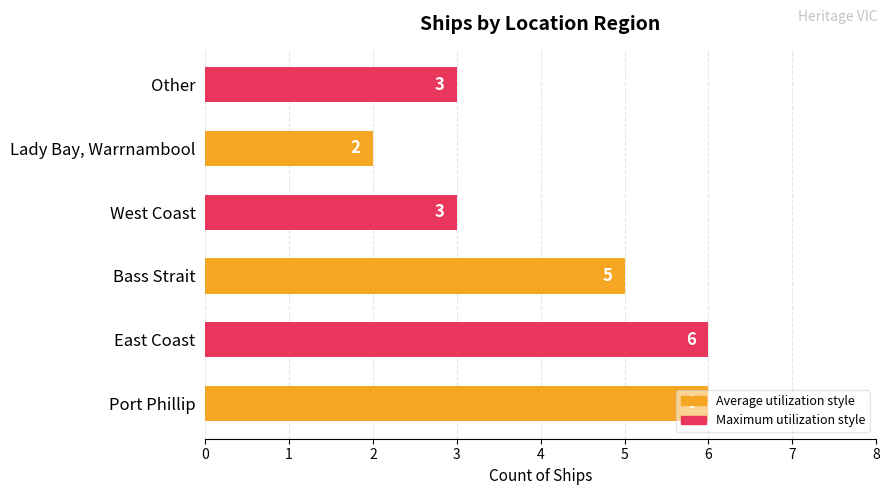

What is the value of the 4th bar from the left?

3